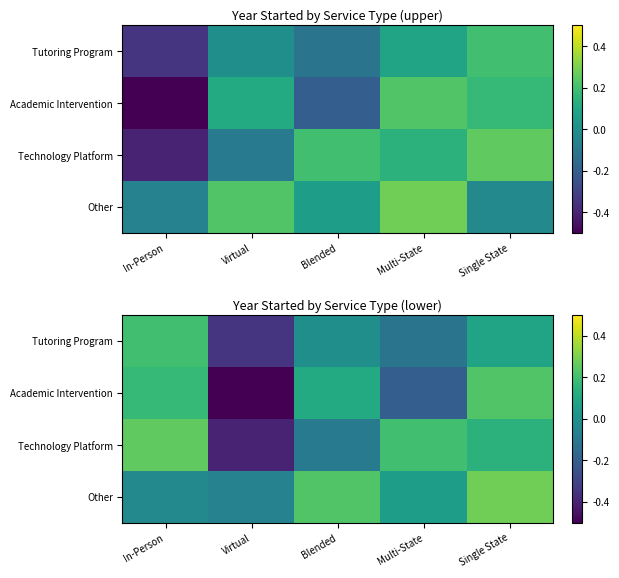

At which label does Tutoring Program reach its minimum?

Virtual